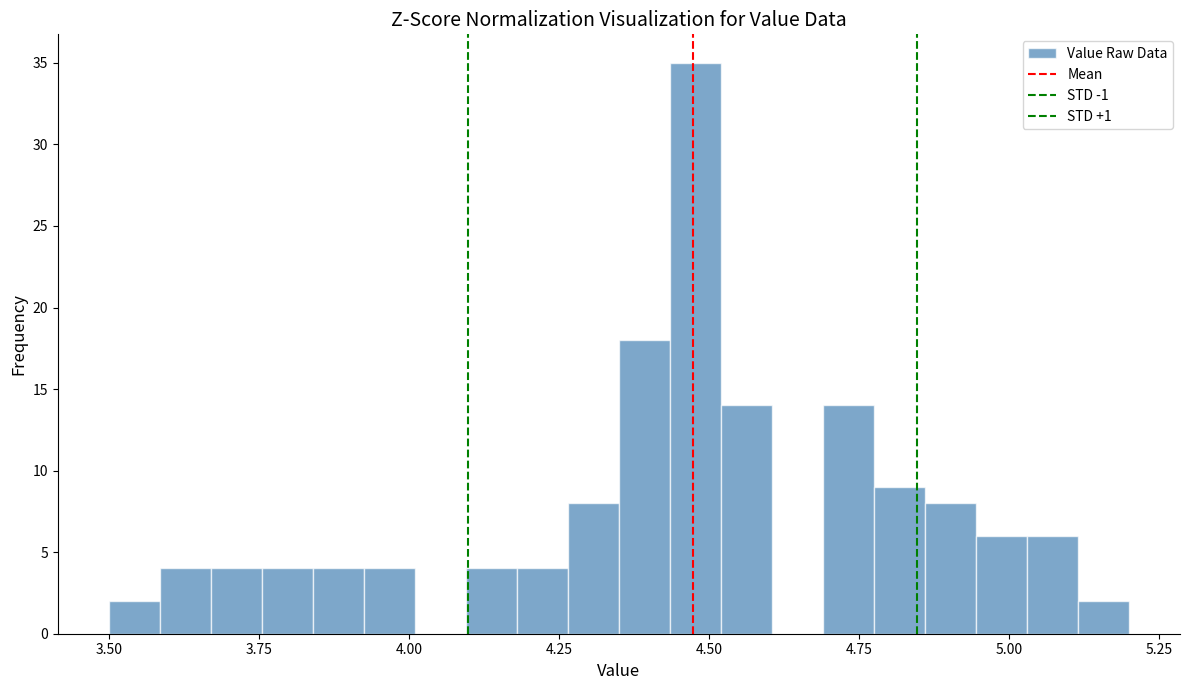

Read against the x-axis, roughly where is the centre of the tallest bar?

4.50